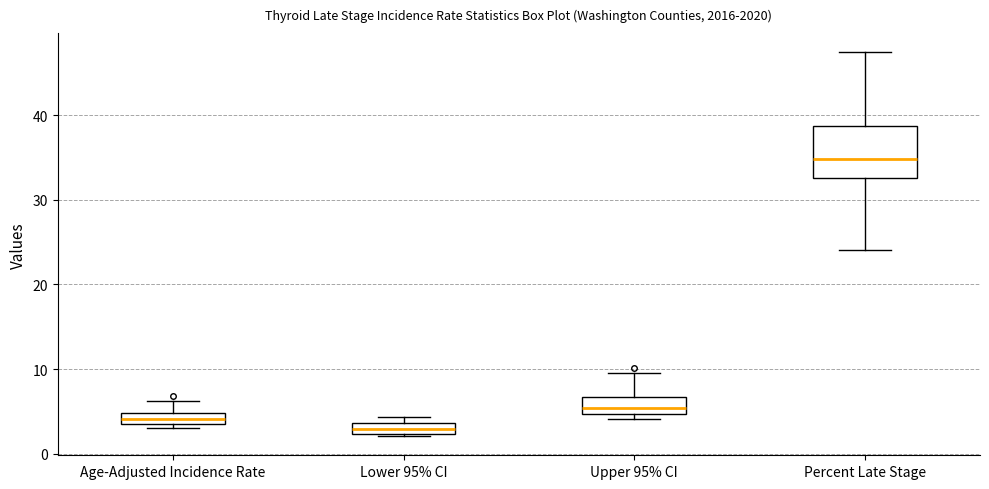

Which box's median line is the lowest?

Lower 95% CI